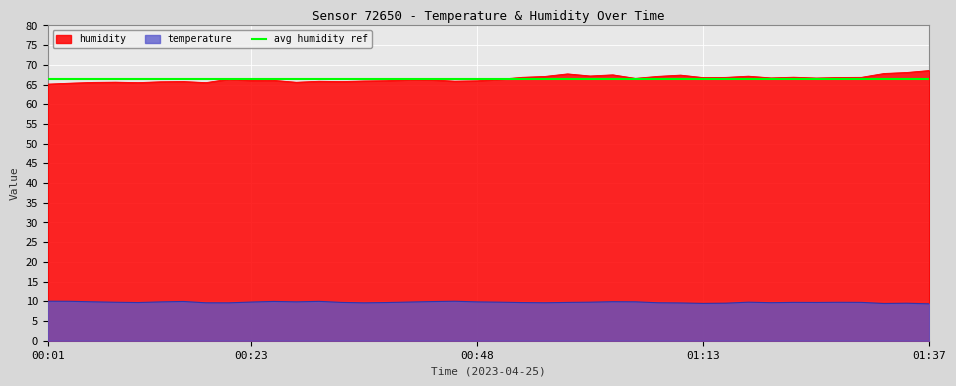

Reading left to right, list all the values displayed in this chart.

temperature: 00:01=10.0	00:04=10.0	00:06=9.9	00:09=9.8	00:11=9.7	00:13=9.8	00:16=10.0	00:18=9.6	00:21=9.6	00:23=9.8	00:26=10.0	00:28=9.9	00:31=10.0	00:33=9.7	00:36=9.6	00:38=9.7	00:40=9.8	00:43=9.9	00:45=10.0	00:48=9.8	00:50=9.8	00:53=9.7	00:55=9.6	00:58=9.7	01:00=9.8	01:03=9.9	01:05=9.9	01:08=9.6	01:10=9.6	01:13=9.5	01:15=9.5	01:18=9.8	01:20=9.7	01:23=9.7	01:25=9.7	01:27=9.8	01:30=9.7	01:32=9.4	01:35=9.5	01:37=9.4
humidity: 00:01=65.1	00:04=65.3	00:06=65.5	00:09=65.6	00:11=65.5	00:13=65.7	00:16=65.8	00:18=65.5	00:21=66.3	00:23=66.0	00:26=66.1	00:28=65.6	00:31=65.8	00:33=65.8	00:36=65.9	00:38=66.0	00:40=66.2	00:43=66.2	00:45=65.9	00:48=66.0	00:50=66.3	00:53=66.8	00:55=67.1	00:58=67.7	01:00=67.2	01:03=67.5	01:05=66.6	01:08=67.1	01:10=67.4	01:13=66.8	01:15=66.8	01:18=67.1	01:20=66.7	01:23=66.9	01:25=66.7	01:27=66.8	01:30=66.8	01:32=67.8	01:35=68.1	01:37=68.6